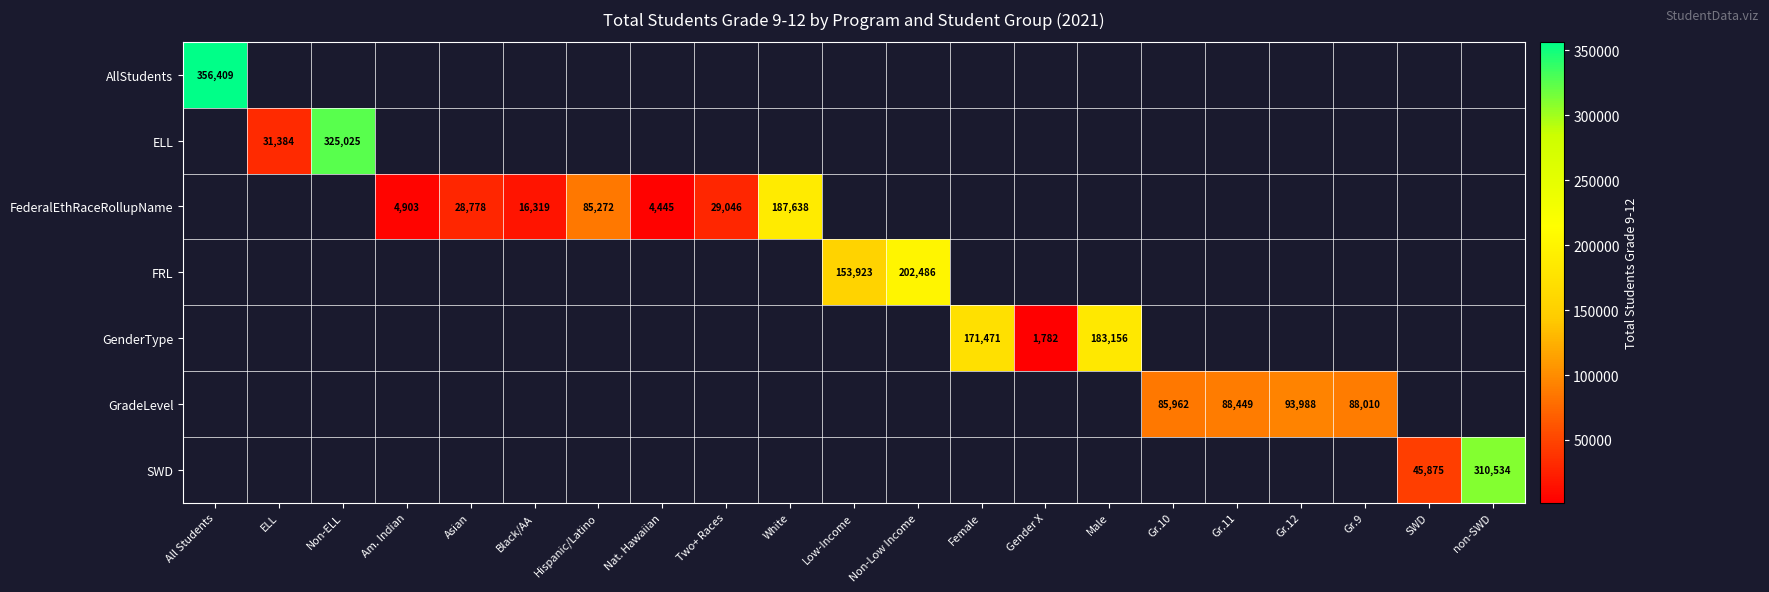

How many distinct data groups are displayed?

7